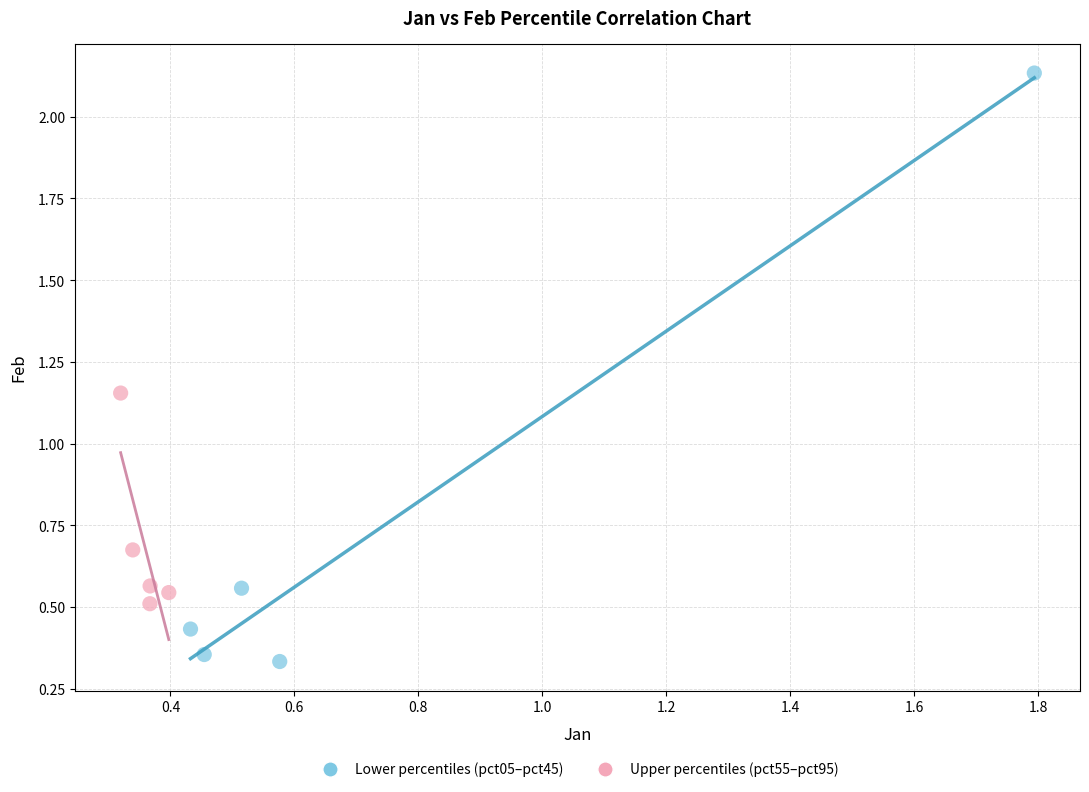

Which series reaches the minimum Y coordinate?

Lower percentiles (pct05–pct45)